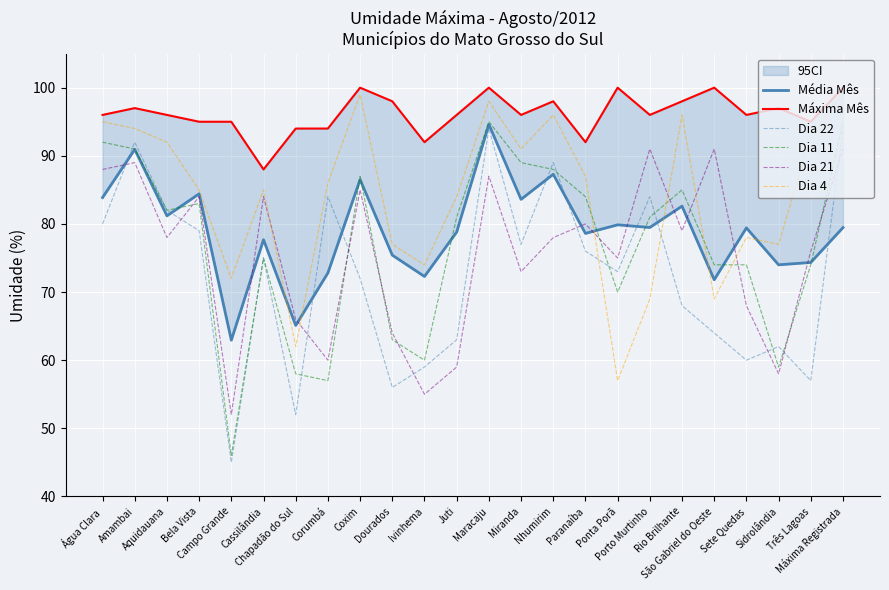

Is it true that Dia 21 equals 59.0 at Juti?

True